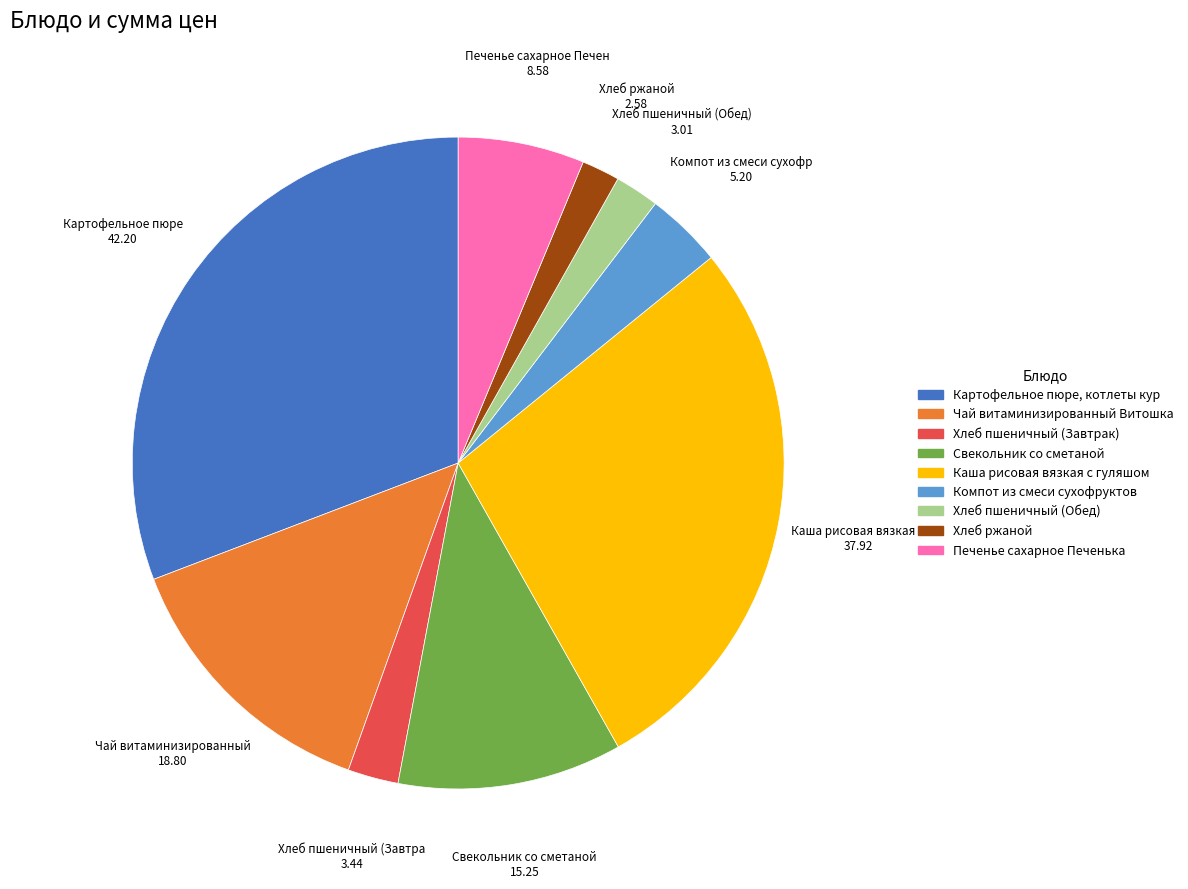

Is there any slice that represents more than half of the pie?

No